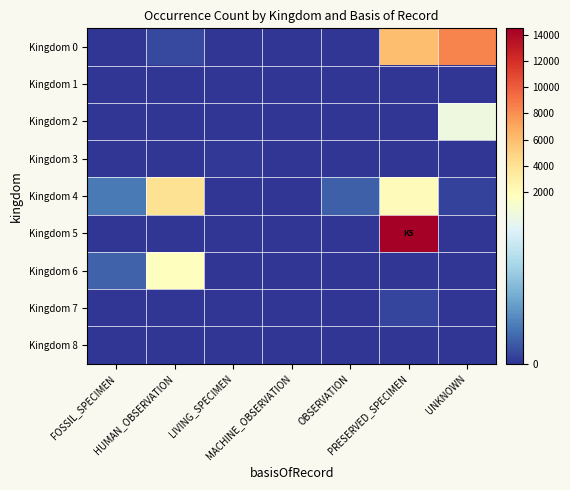

Reading left to right, list all the values displayed in this chart.

Kingdom 0: FOSSIL_SPECIMEN=0	HUMAN_OBSERVATION=119	LIVING_SPECIMEN=0	MACHINE_OBSERVATION=0	OBSERVATION=2	PRESERVED_SPECIMEN=5977	UNKNOWN=8467
Kingdom 1: FOSSIL_SPECIMEN=0	HUMAN_OBSERVATION=0	LIVING_SPECIMEN=1	MACHINE_OBSERVATION=0	OBSERVATION=0	PRESERVED_SPECIMEN=0	UNKNOWN=0
Kingdom 2: FOSSIL_SPECIMEN=0	HUMAN_OBSERVATION=0	LIVING_SPECIMEN=0	MACHINE_OBSERVATION=0	OBSERVATION=0	PRESERVED_SPECIMEN=0	UNKNOWN=1526
Kingdom 3: FOSSIL_SPECIMEN=0	HUMAN_OBSERVATION=0	LIVING_SPECIMEN=24	MACHINE_OBSERVATION=0	OBSERVATION=0	PRESERVED_SPECIMEN=0	UNKNOWN=0
Kingdom 4: FOSSIL_SPECIMEN=381	HUMAN_OBSERVATION=4057	LIVING_SPECIMEN=2	MACHINE_OBSERVATION=0	OBSERVATION=237	PRESERVED_SPECIMEN=1943	UNKNOWN=71
Kingdom 5: FOSSIL_SPECIMEN=0	HUMAN_OBSERVATION=6	LIVING_SPECIMEN=6	MACHINE_OBSERVATION=0	OBSERVATION=0	PRESERVED_SPECIMEN=14477	UNKNOWN=0
Kingdom 6: FOSSIL_SPECIMEN=245	HUMAN_OBSERVATION=1763	LIVING_SPECIMEN=0	MACHINE_OBSERVATION=0	OBSERVATION=0	PRESERVED_SPECIMEN=10	UNKNOWN=0
Kingdom 7: FOSSIL_SPECIMEN=0	HUMAN_OBSERVATION=12	LIVING_SPECIMEN=0	MACHINE_OBSERVATION=0	OBSERVATION=0	PRESERVED_SPECIMEN=93	UNKNOWN=0
Kingdom 8: FOSSIL_SPECIMEN=0	HUMAN_OBSERVATION=0	LIVING_SPECIMEN=1	MACHINE_OBSERVATION=0	OBSERVATION=0	PRESERVED_SPECIMEN=1	UNKNOWN=0